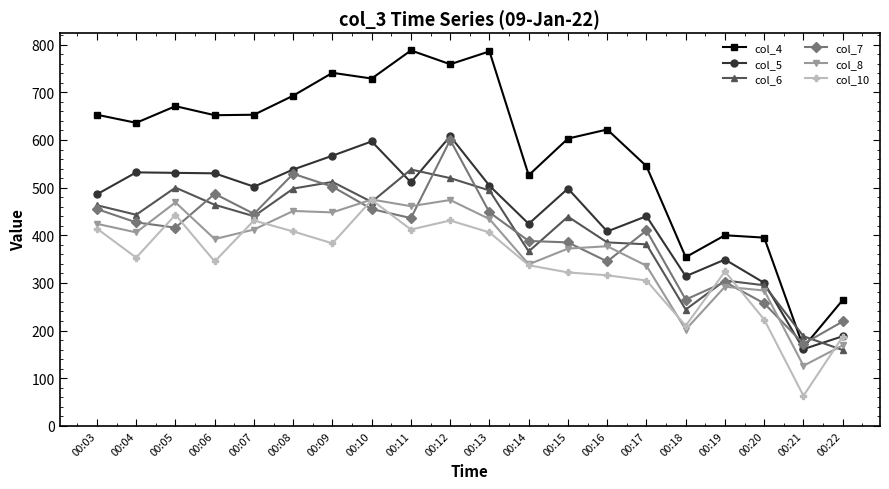

The col_8 series shows 412 at 00:07. True or false?

True